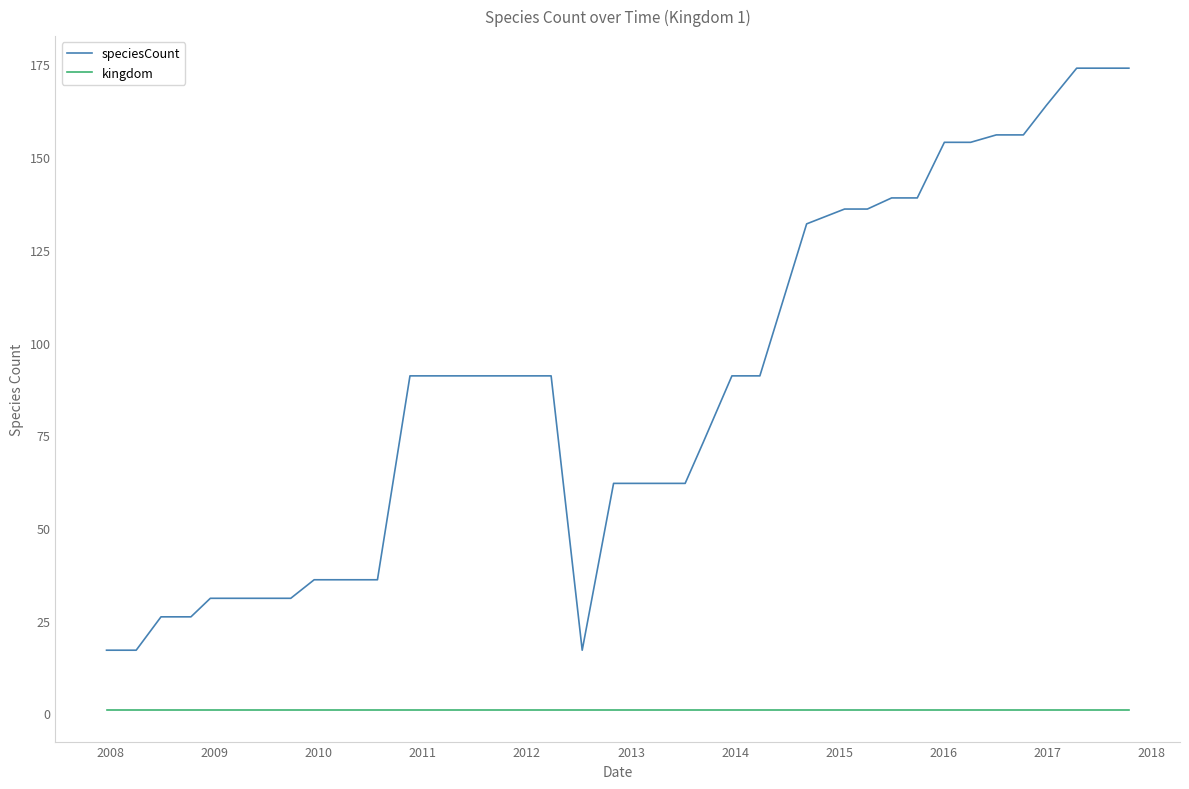

List the series in order of their overall mean, lowest first.

kingdom, speciesCount